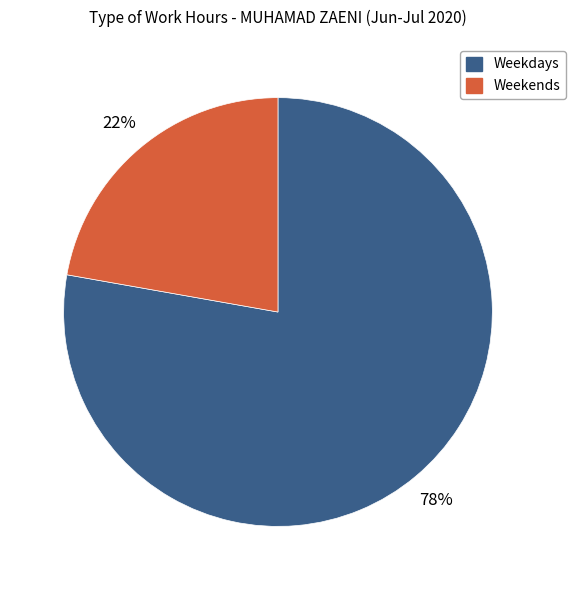

Which slice is the largest?

Weekdays